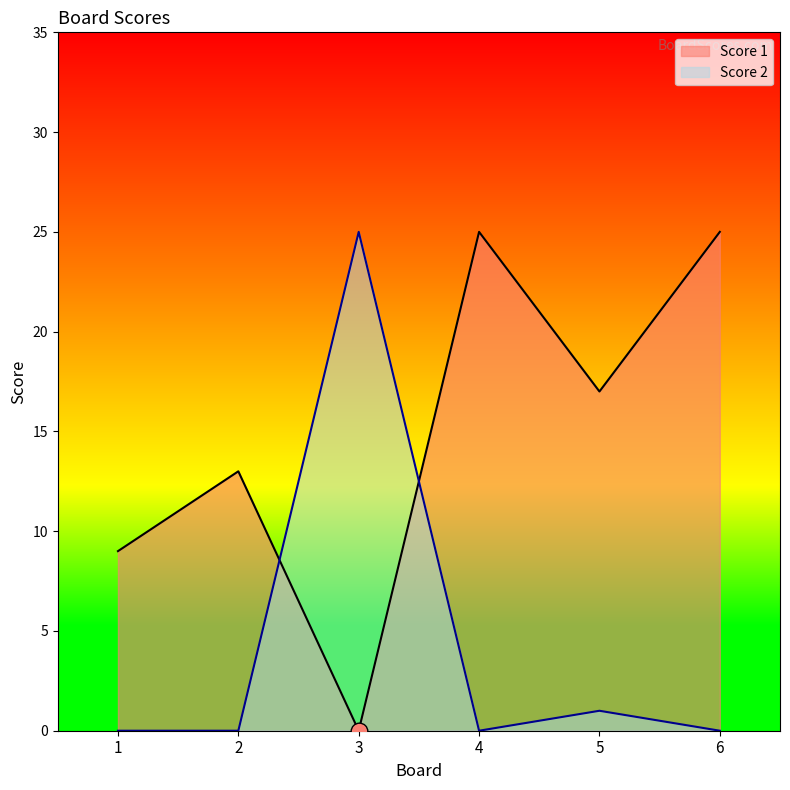

Reading left to right, what are all the values shown in this chart?

Score 1: 1=9	2=13	3=0	4=25	5=17	6=25
Score 2: 1=0	2=0	3=25	4=0	5=1	6=0